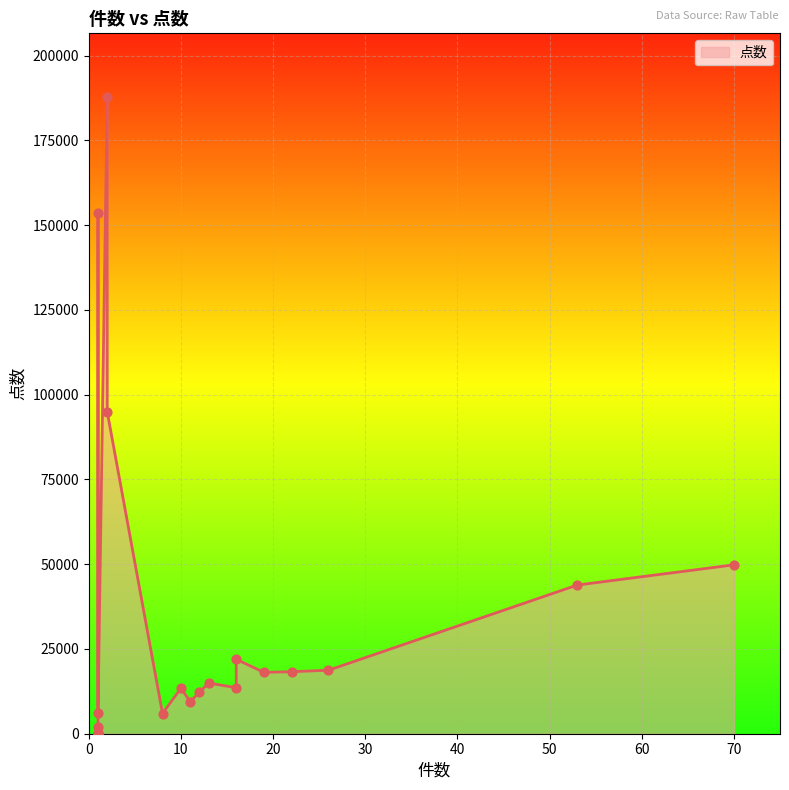

Between 1 and 8, which is larger?

8